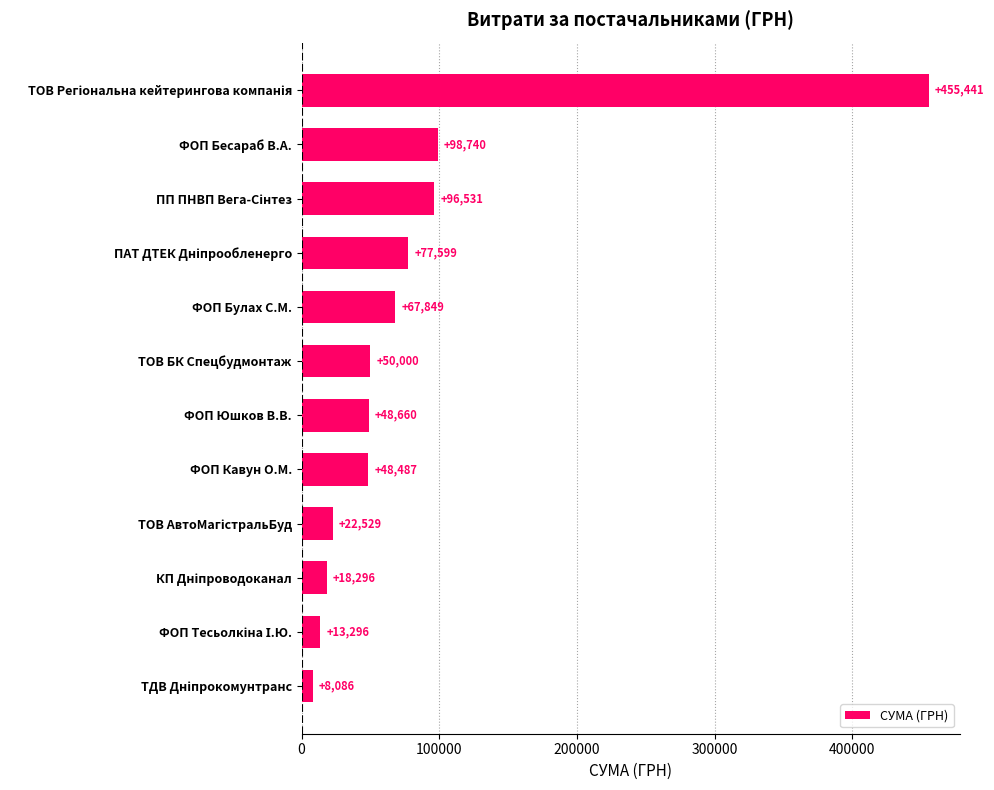

Where is the data nearest to the value 231763?

ФОП Бесараб В.А.